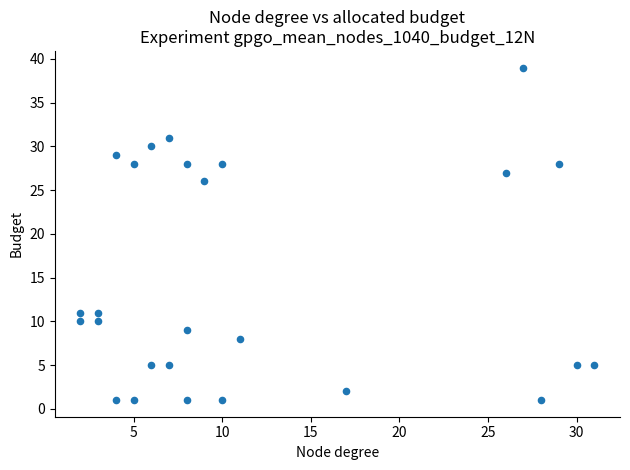

What Y value in the scatter plot is closest to 20?

26